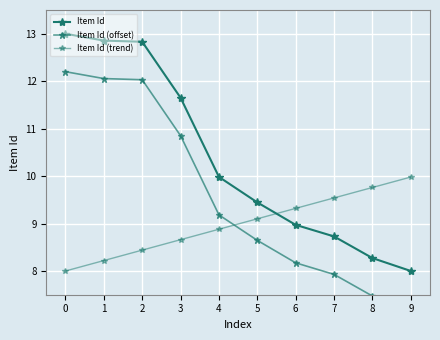

True or false: Item Id (offset) has more than 1 interior local peaks.

False